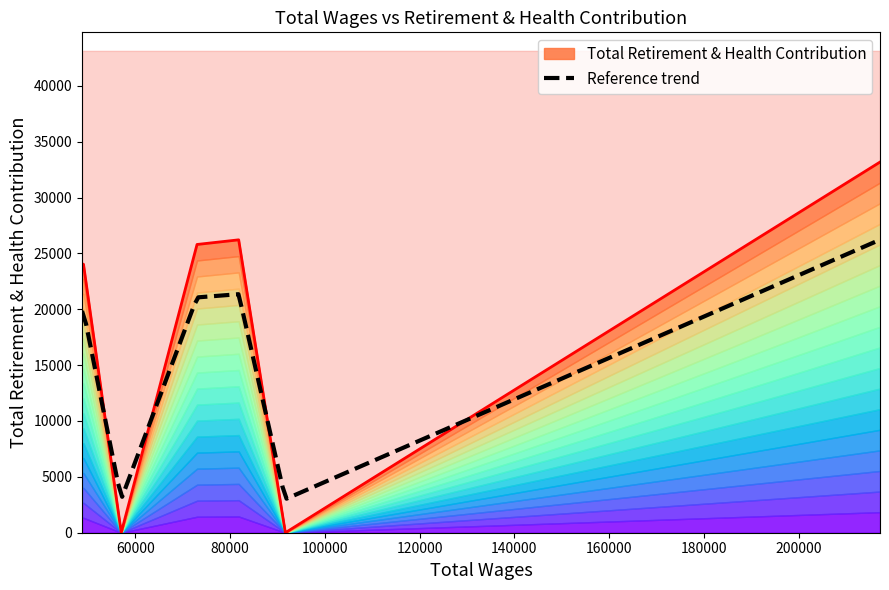

What is the sum of all values?

133269